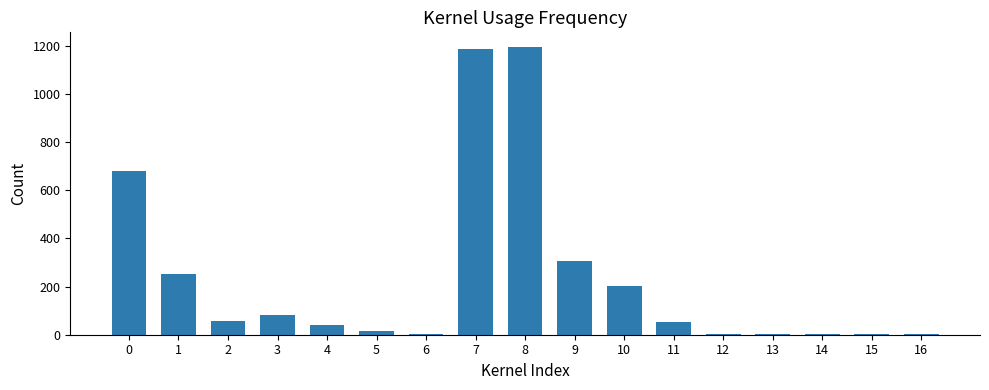

Count the number of categories in the chart.

17